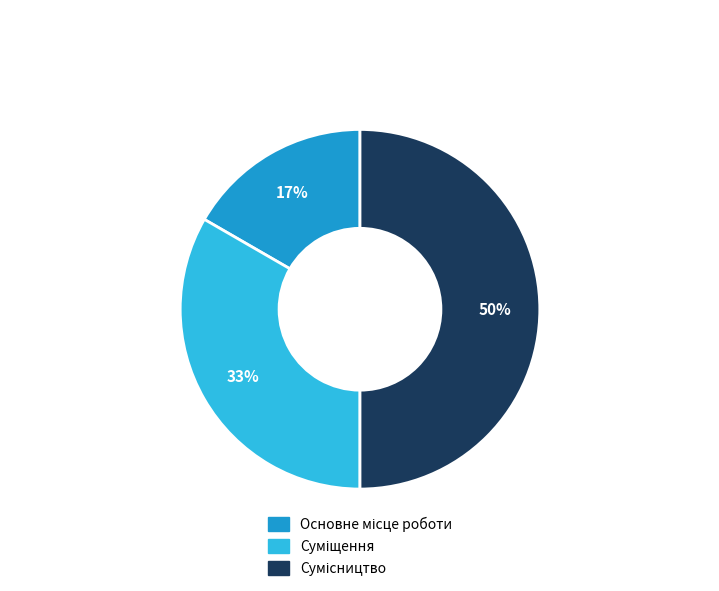

To the nearest percent, what is the difference between the largest and smallest slice percentages?

33%